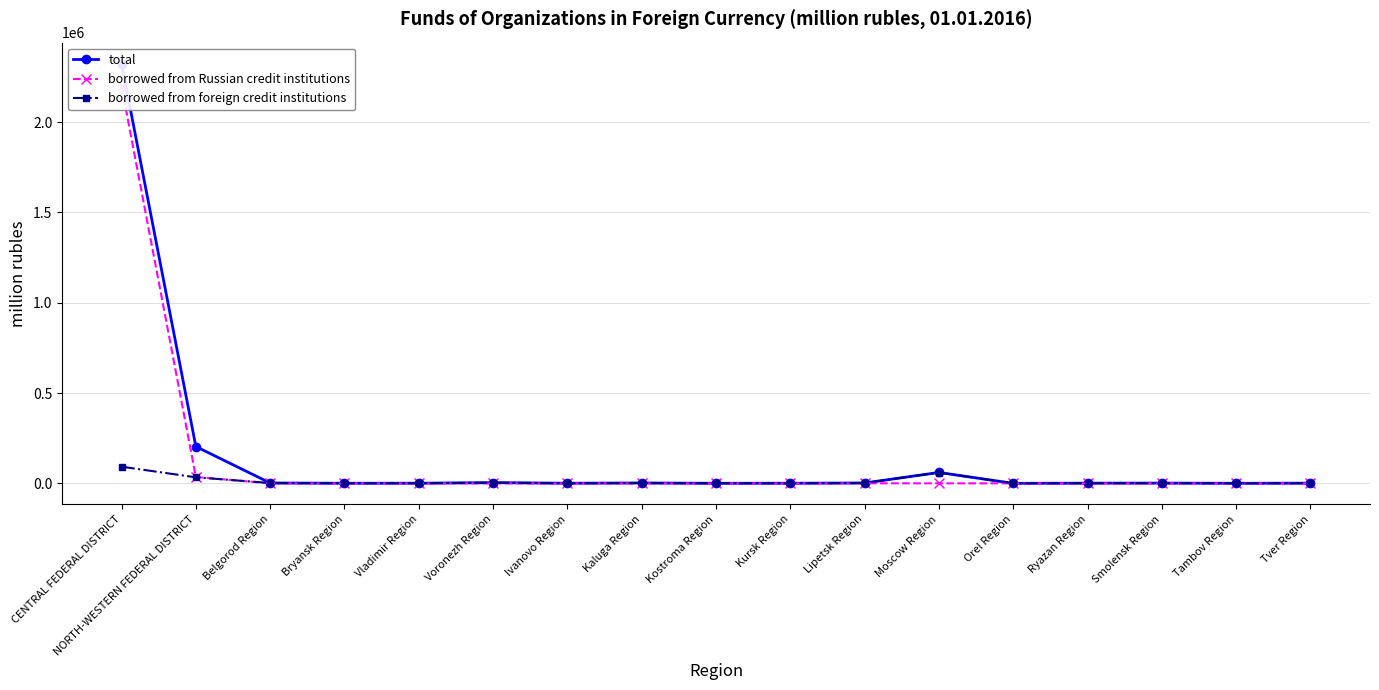

Which series changed the most between CENTRAL FEDERAL DISTRICT and Bryansk Region?

total